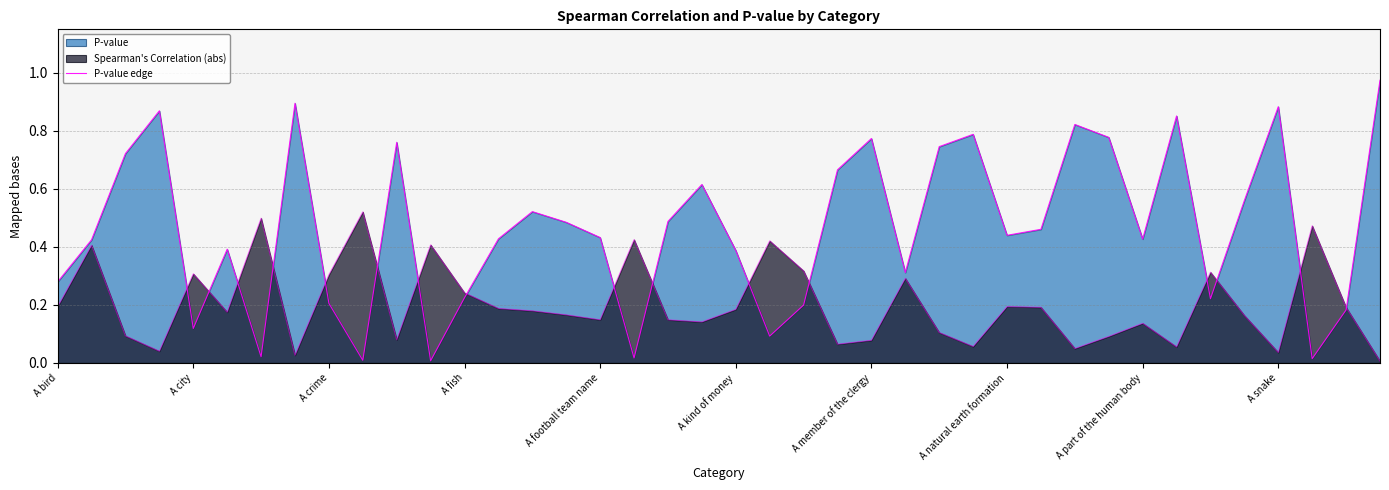

What is the greatest value displayed?

1.0